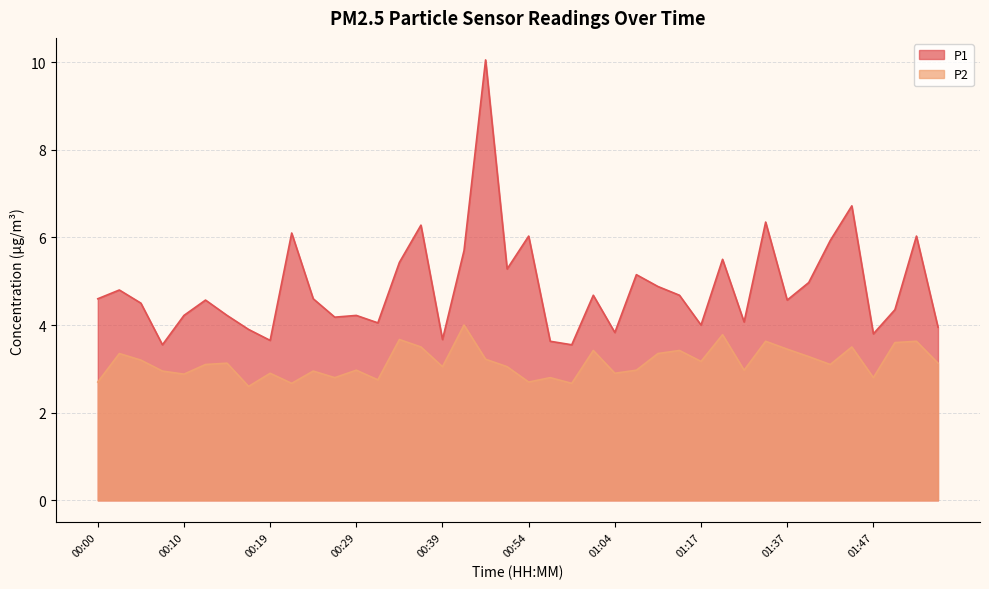

What is the label of the 34th point from the right?

00:15